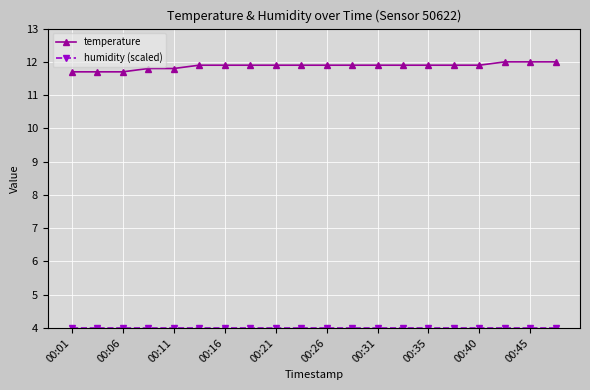

What is the minimum value shown in the chart?

4.0